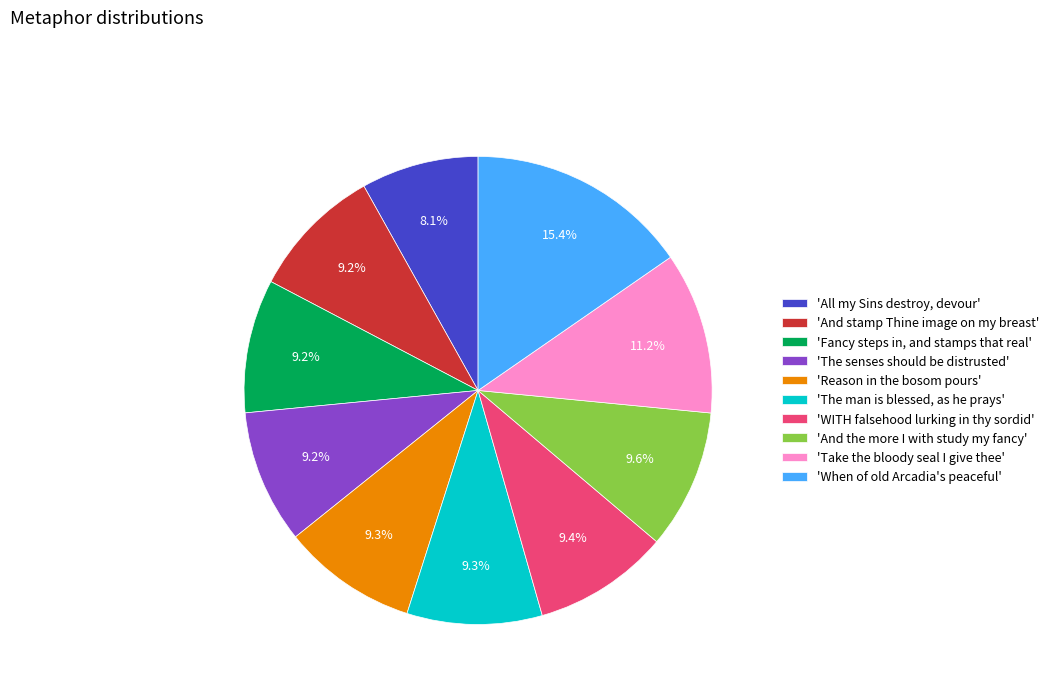

To the nearest percent, what is the difference between the largest and smallest slice percentages?

7%